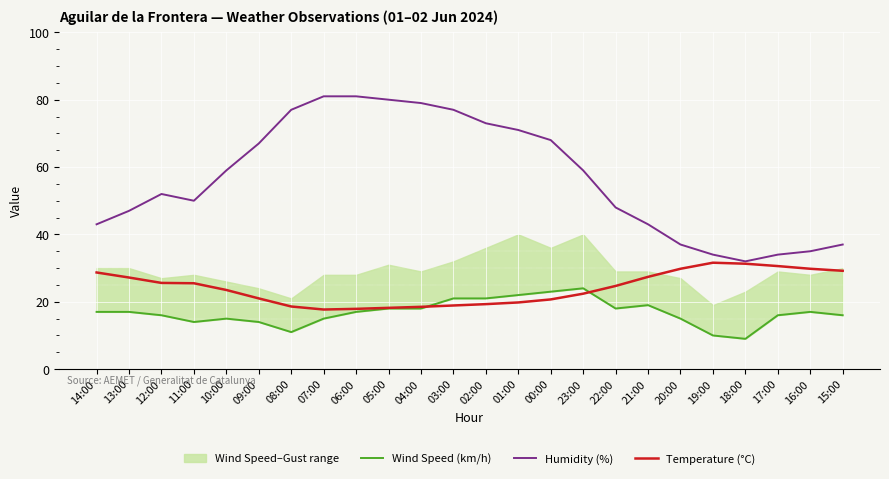

What position from the left is 23:00?

16